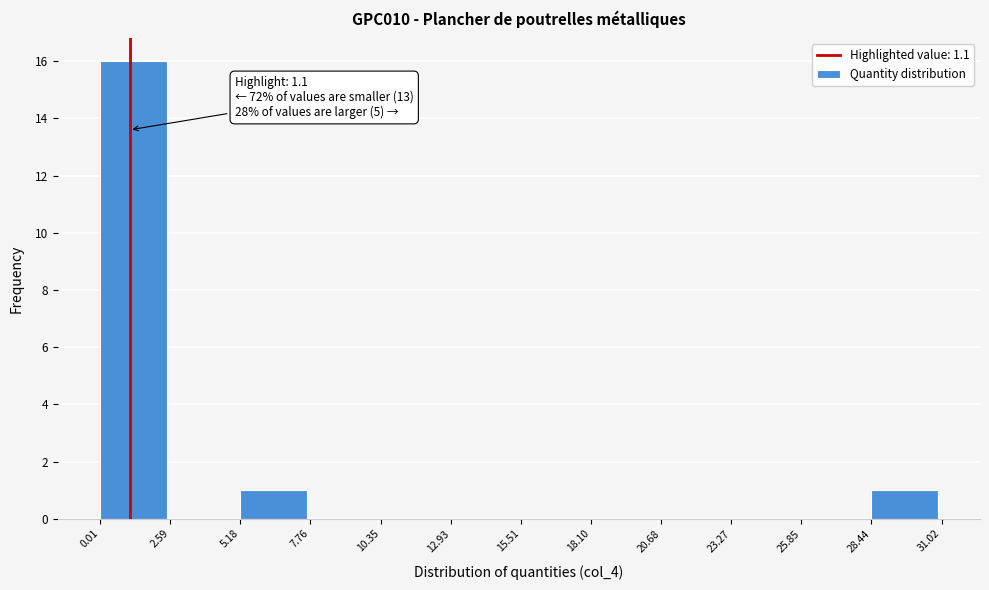

Over which range of the x-axis is the bar tallest?

0.01 to 2.59